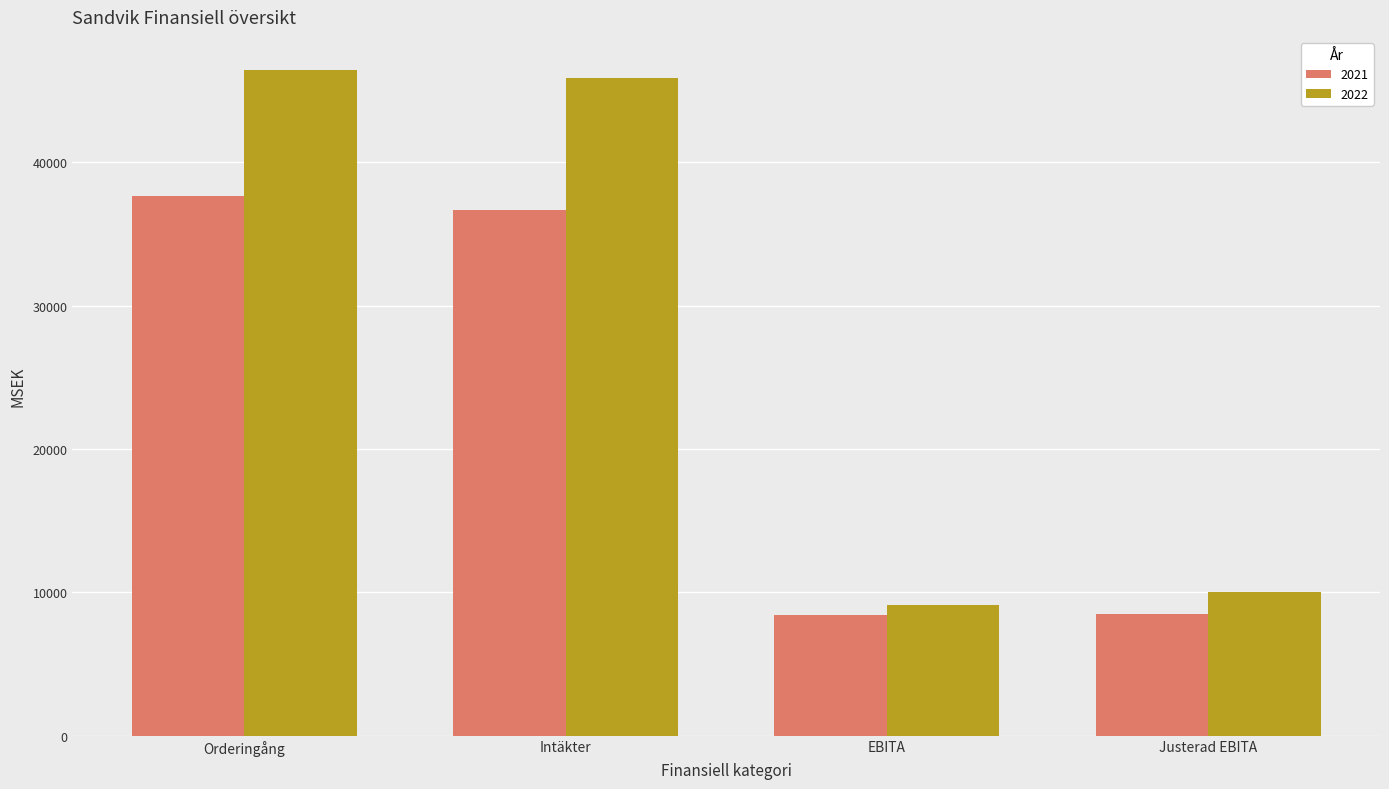

What position from the left is Justerad EBITA?

4